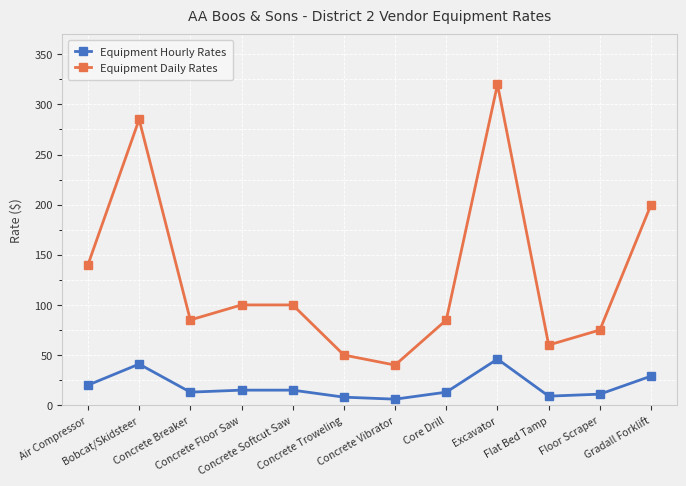

Read the Equipment Daily Rates value at Excavator, to the nearest 5.

320